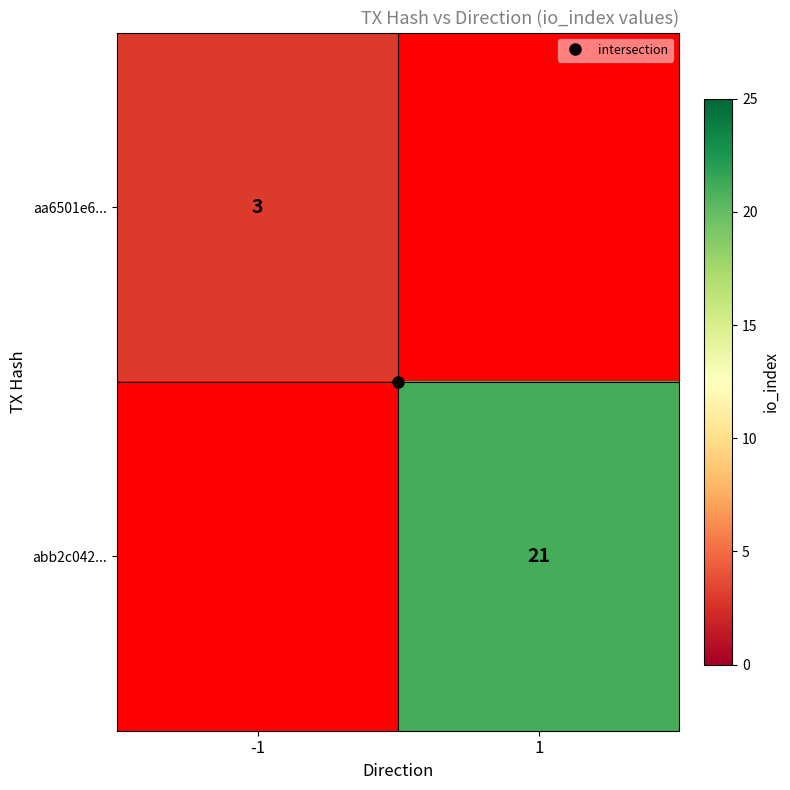

Is the value of aa6501e6... at -1 greater than the value of abb2c042... at -1?

Yes